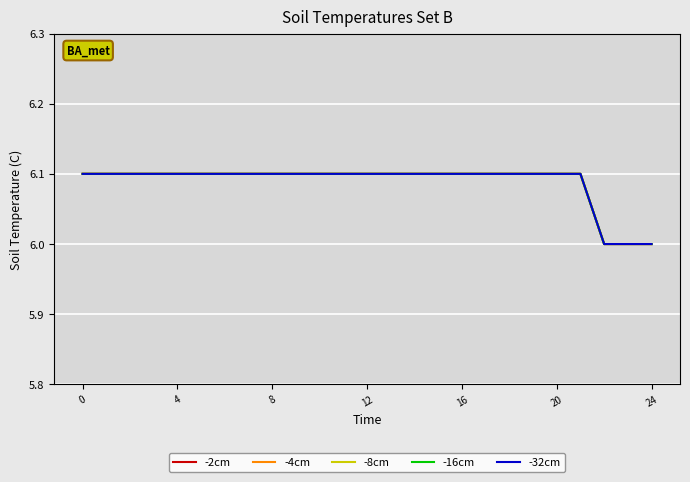

What is the label of the 24th point from the left?

23